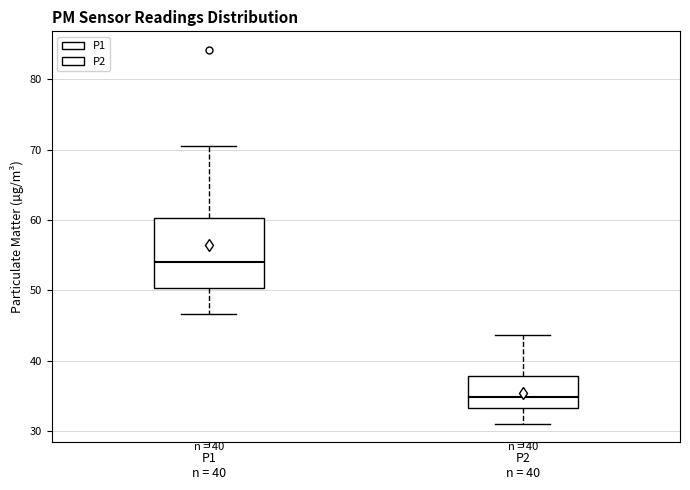

Comparing the boxes themselves (not the whiskers), which one is the tallest?

P1 n = 40